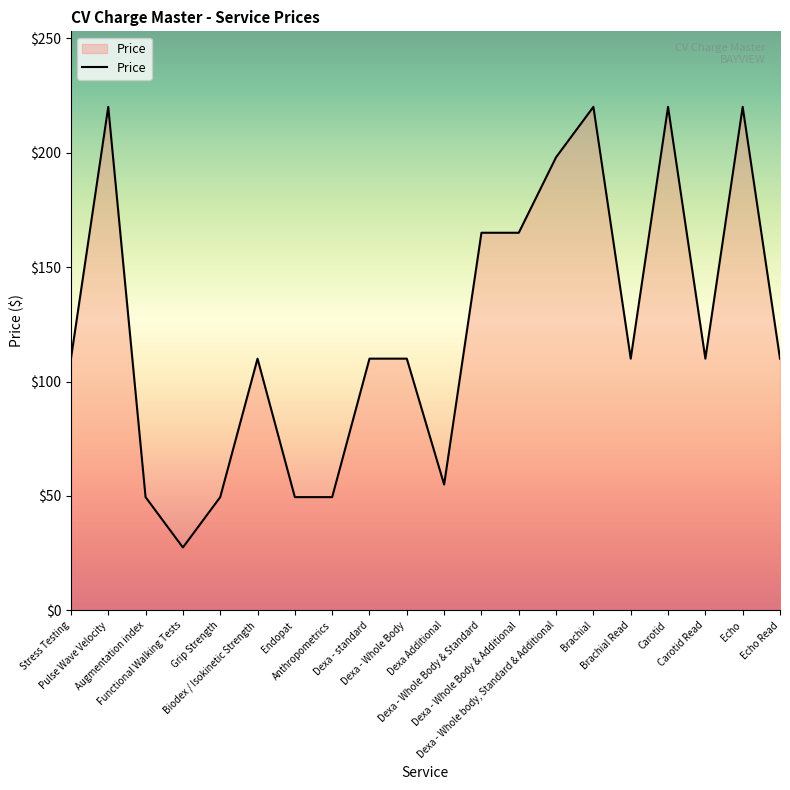

What is the ratio of the value at Endopat to the value at Dexa Additional?

0.9